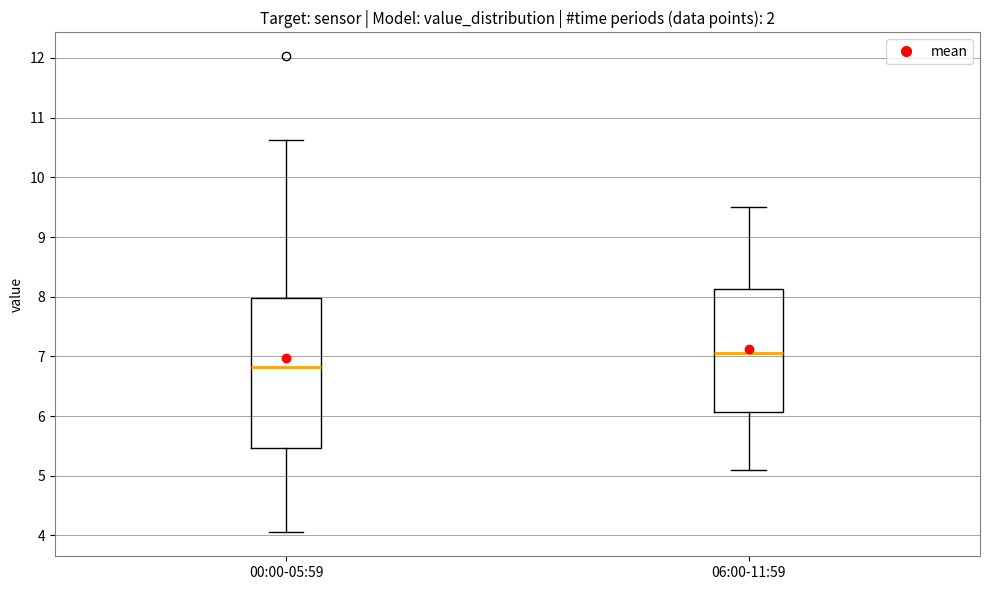

Reading left to right, read every box against the y-axis: the position of its median line, the range the box covers, and the ends of its whiskers. The values are not printed on the chart, so give them approximately, as read against the axis.

00:00-05:59: median 6.8, box 5.5 to 8.0, whiskers 4.1 to 10.6
06:00-11:59: median 7.1, box 6.1 to 8.1, whiskers 5.1 to 9.5